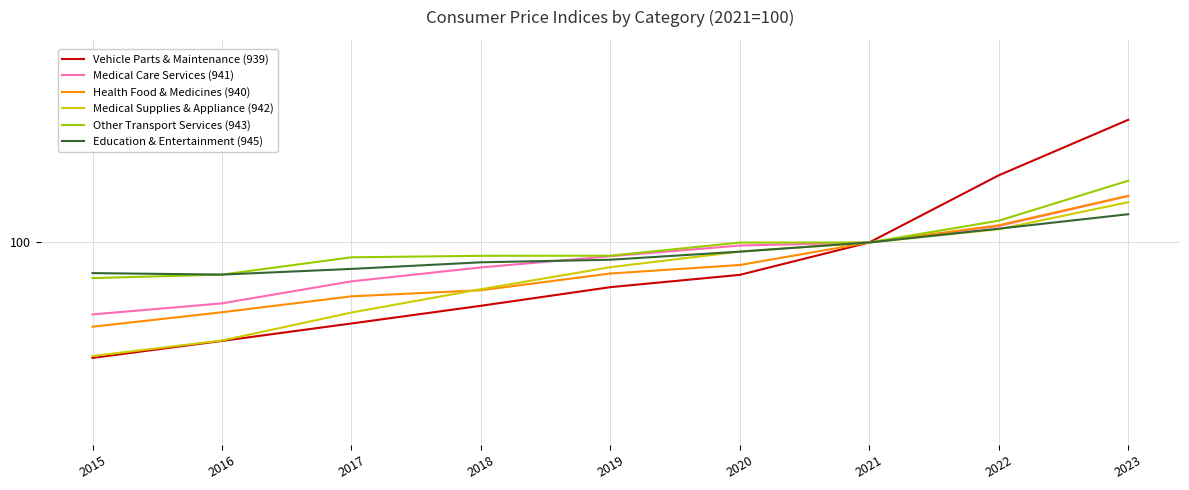

Which has a higher value, 2020 or 2021?

2021